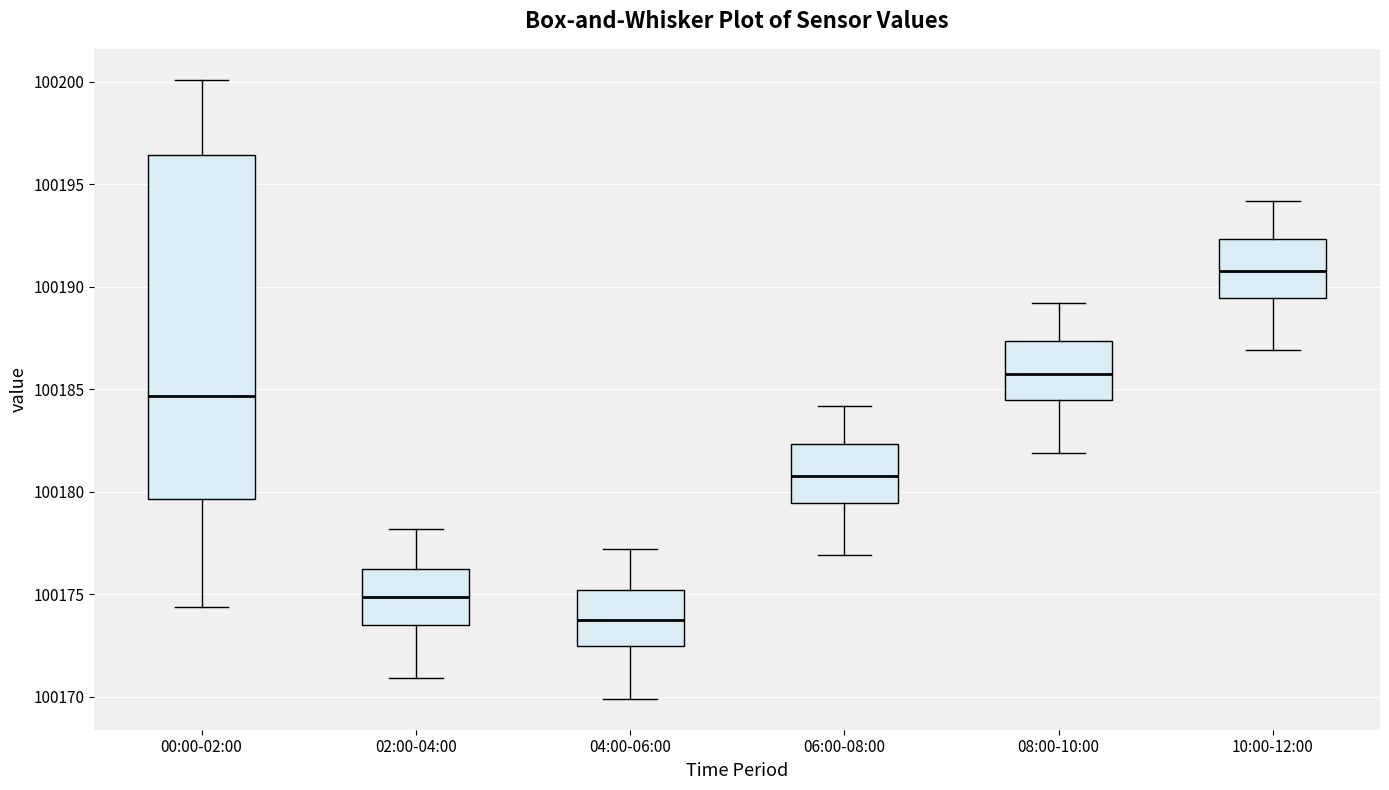

Which box has the lowest median line?

04:00-06:00